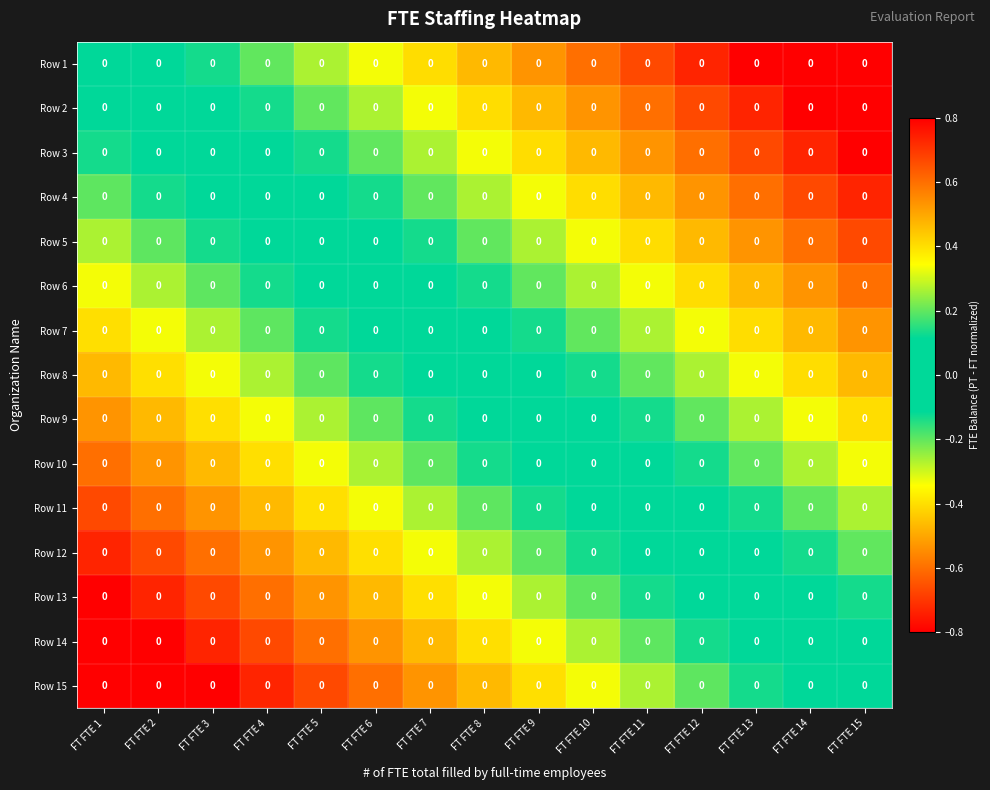

At which label is Row 9 closest to 0?

FT FTE 9